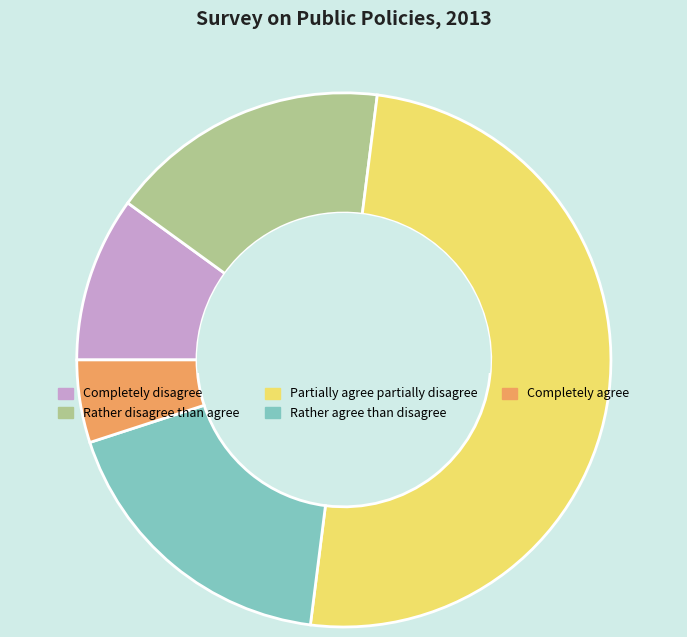

Is it true that Rather agree than disagree is 26% of the pie?

False